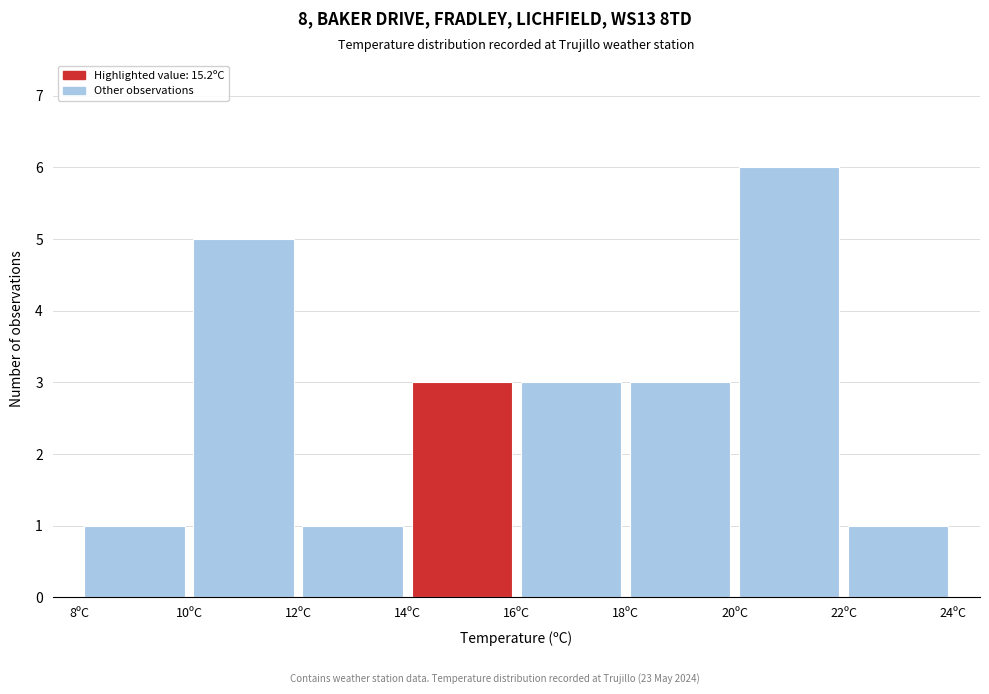

Over which range of the x-axis is the bar tallest?

20 to 22